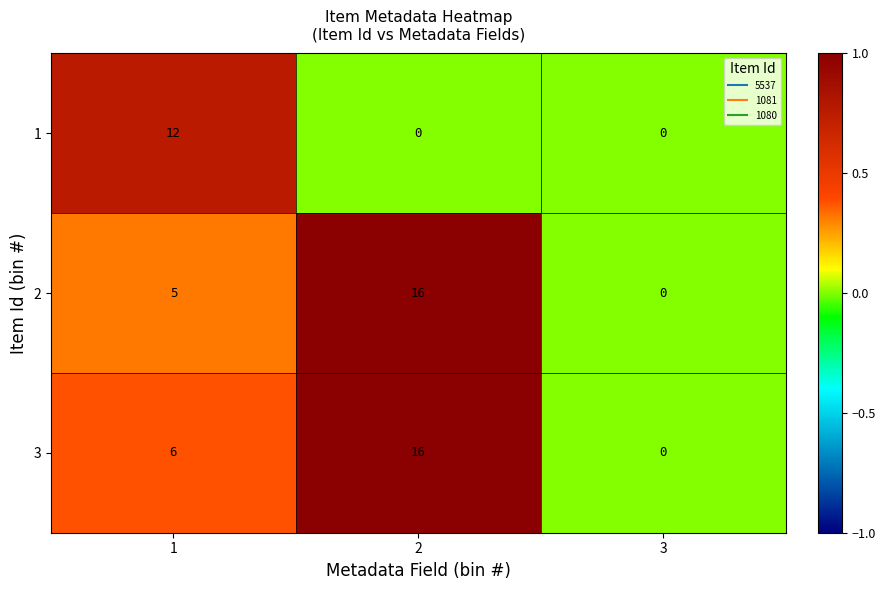

Read the 3 value at 1, to the nearest 5.

5